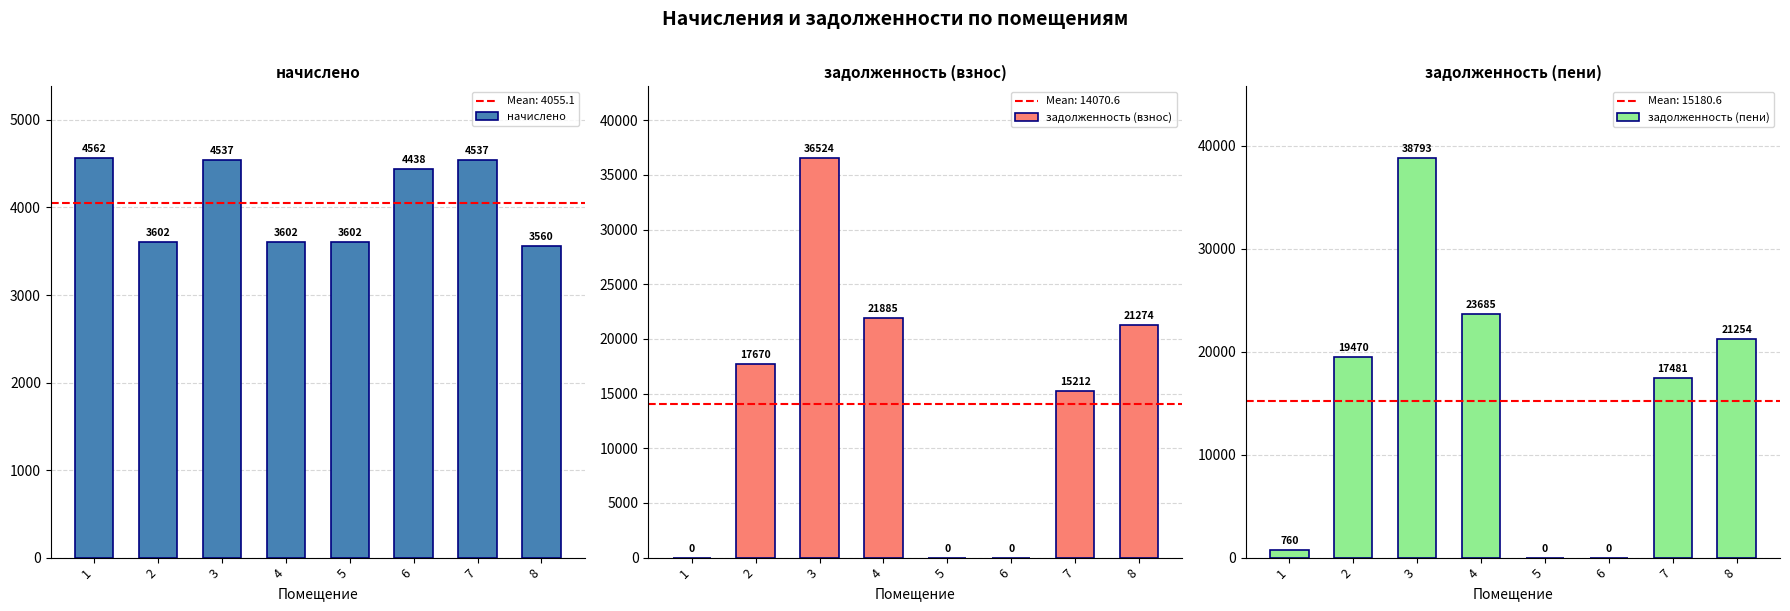

Is the value of задолженность (пени) at 2 greater than the value of задолженность (взнос) at 3?

No